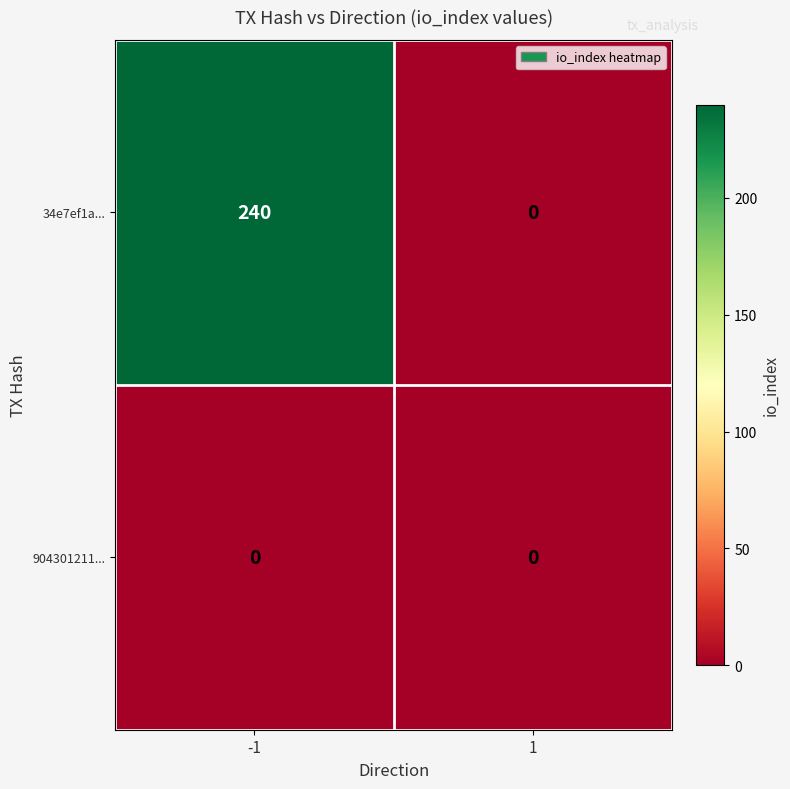

Is it true that 904301211... equals 0 at -1?

True